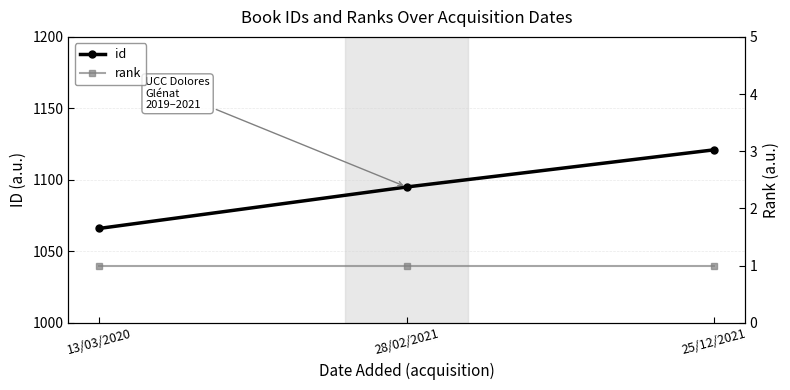

What are all the series names shown in the legend?

id, rank